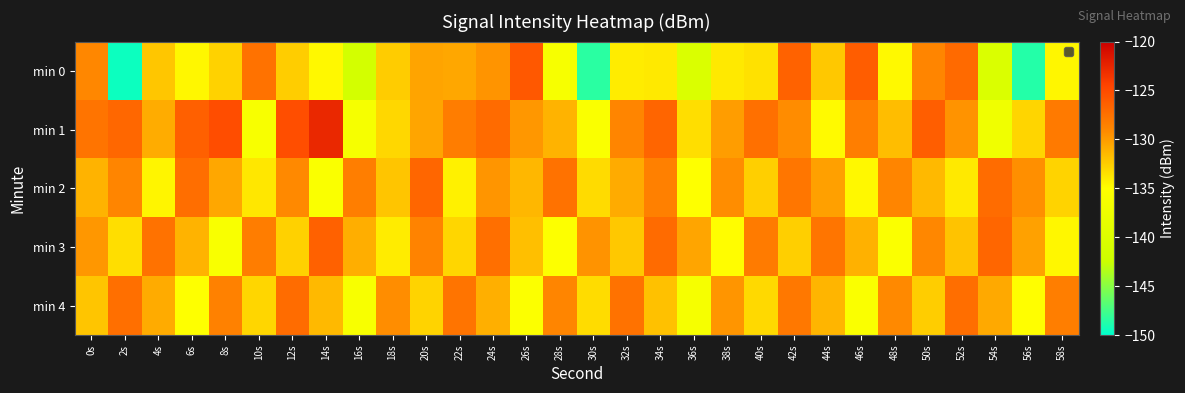

At which category is the sum across all series the highest?

42s